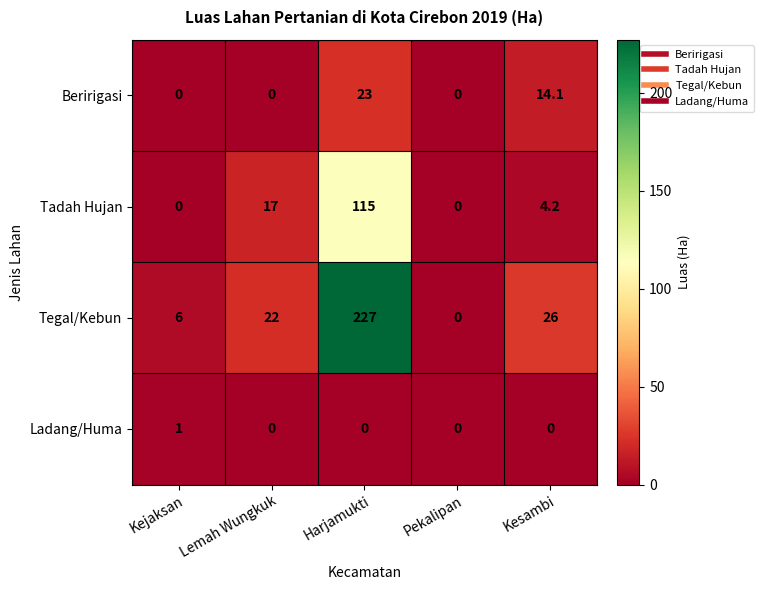

Between Lemah Wungkuk and Pekalipan, which series saw the biggest shift?

Tegal/Kebun